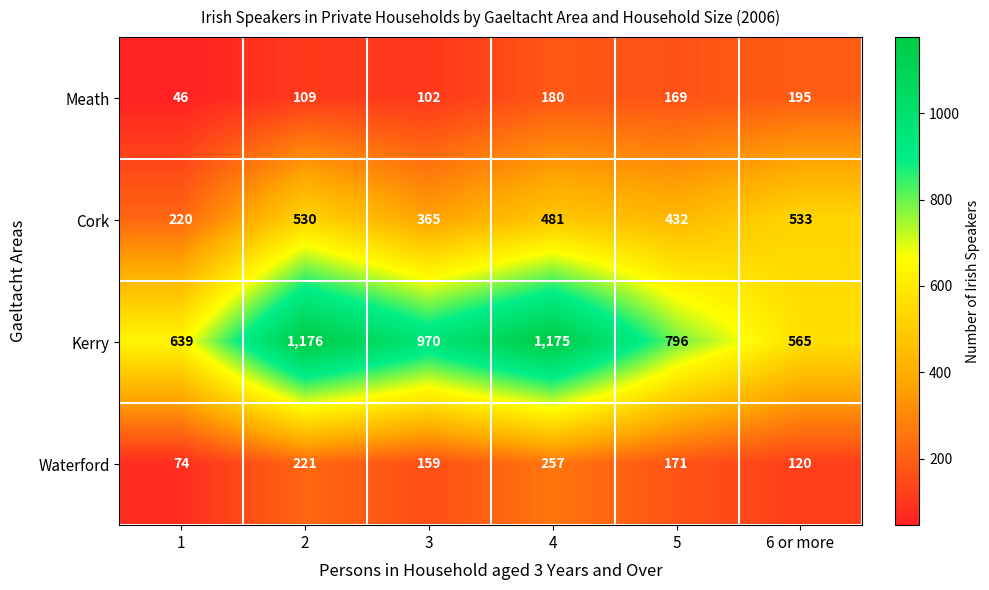

What is the highest value of the Meath series?

195